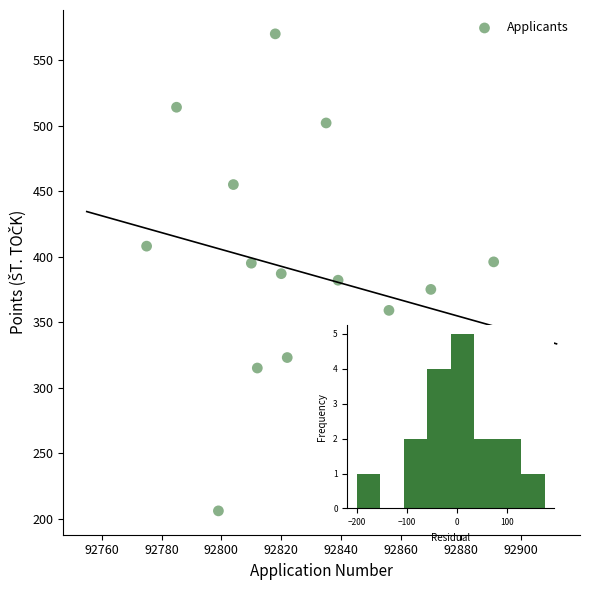

What is the range of Y values (max minus min)?

364